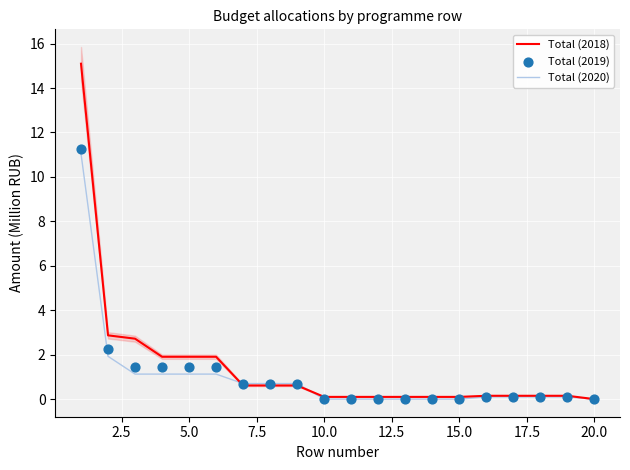

What are all the series names shown in the legend?

Total (2018), Total (2020), Total (2019)